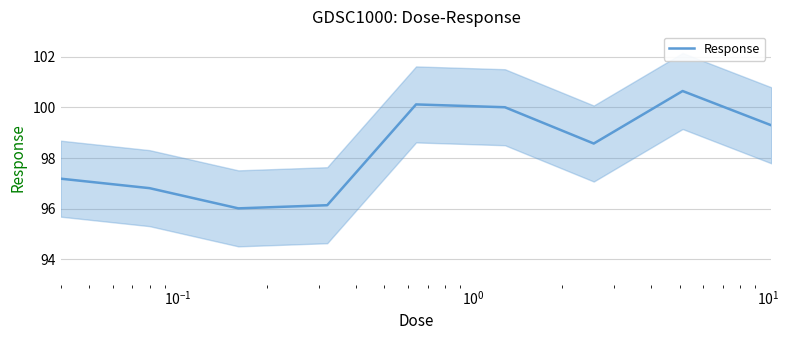

Count the number of values greater than 98.

5